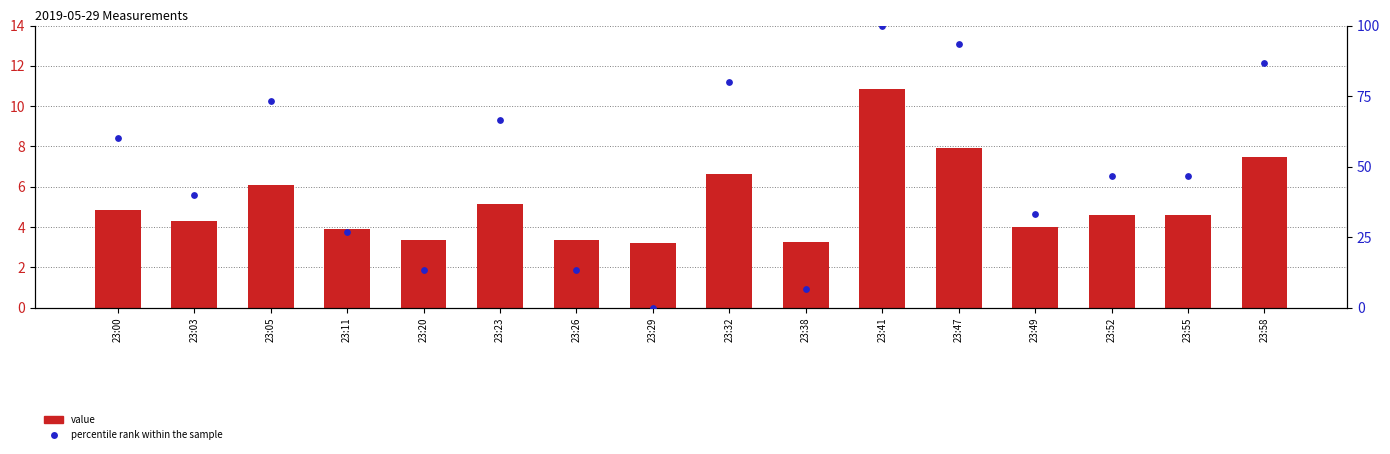

Which series has the widest spread of Y values?

percentile rank within the sample